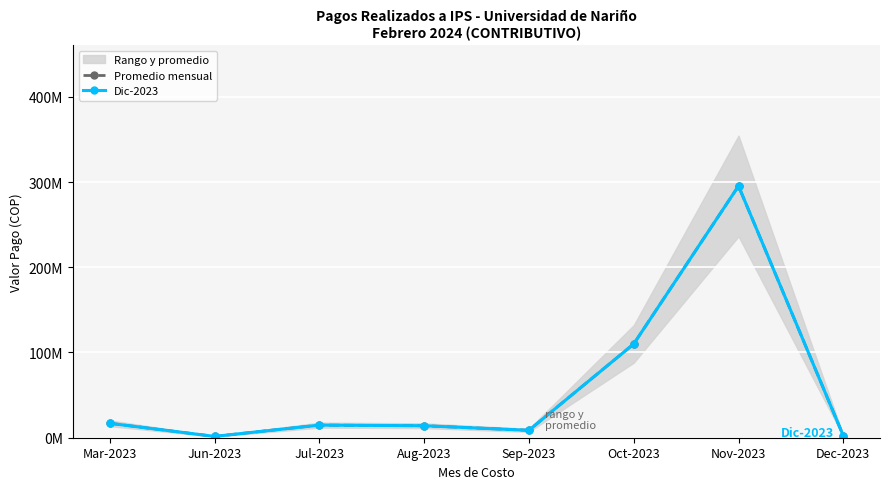

Rank the categories by Promedio mensual value from highest to lowest.

Nov-2023, Oct-2023, Mar-2023, Jul-2023, Aug-2023, Sep-2023, Dec-2023, Jun-2023